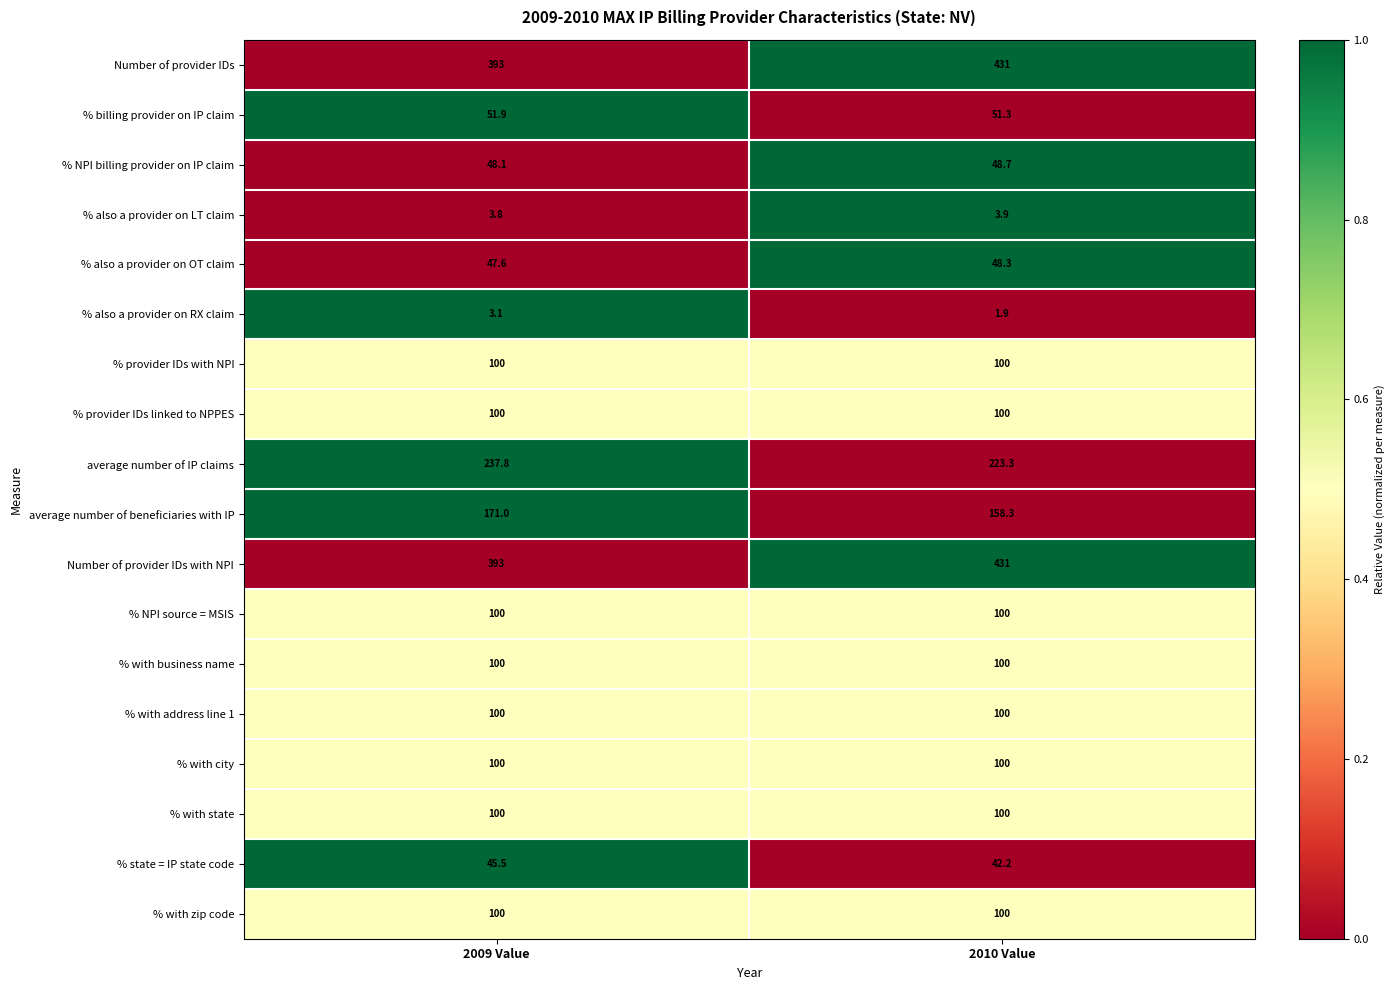

Count the number of data series in this chart.

18